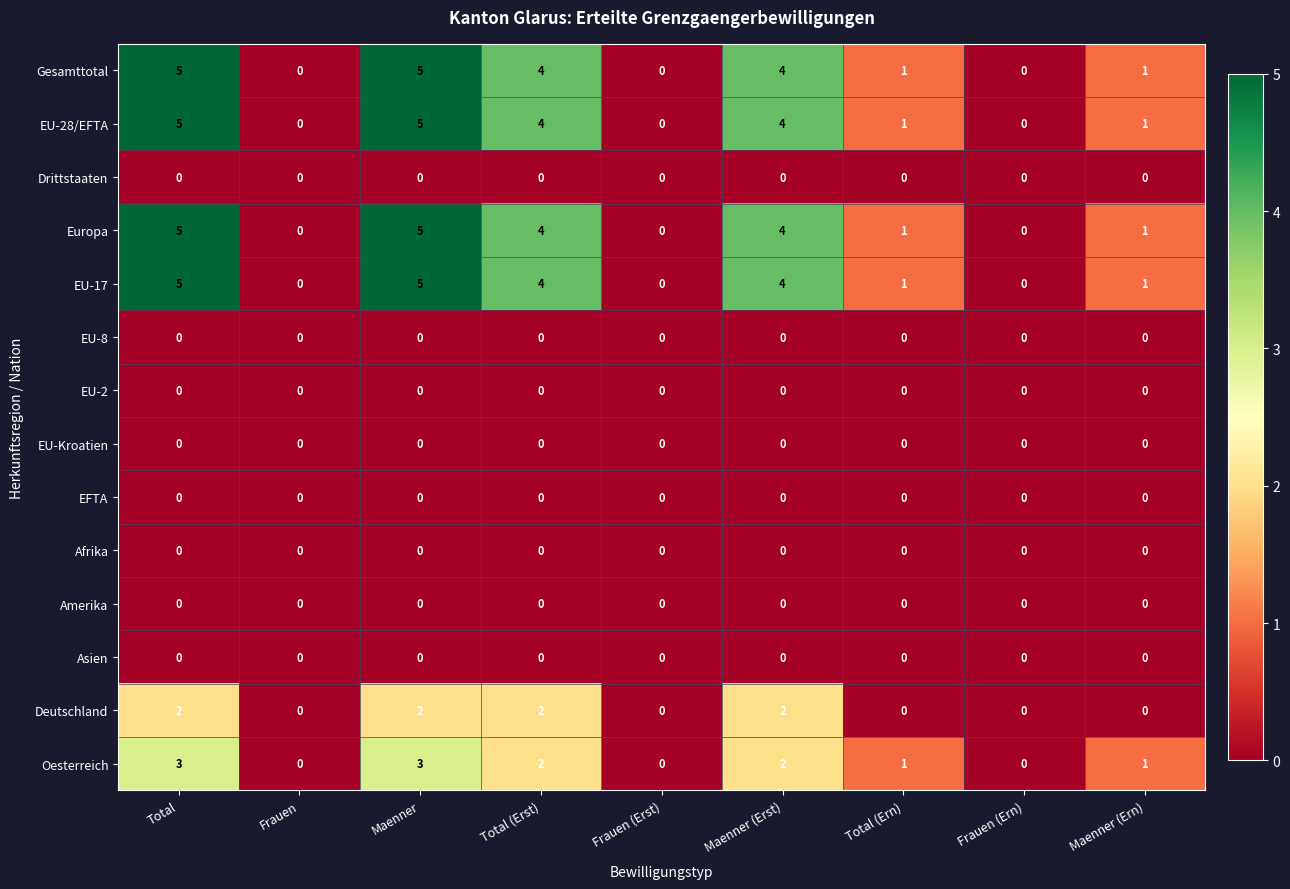

The Amerika series shows 0 at Frauen. True or false?

True